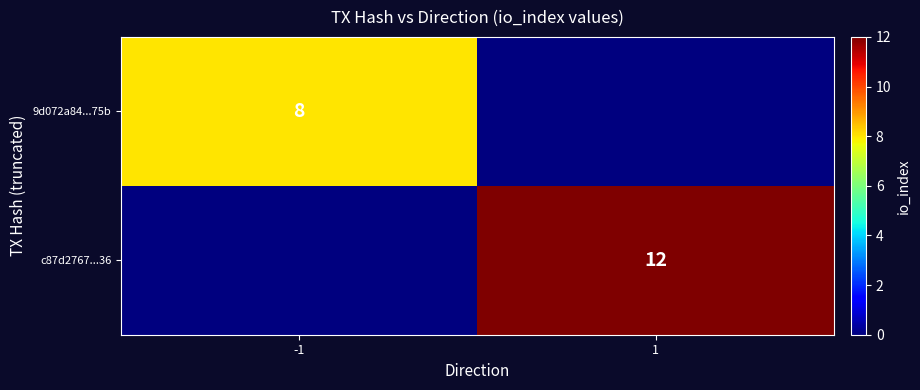

Is it true that c87d2767...36 equals 12 at 1?

True